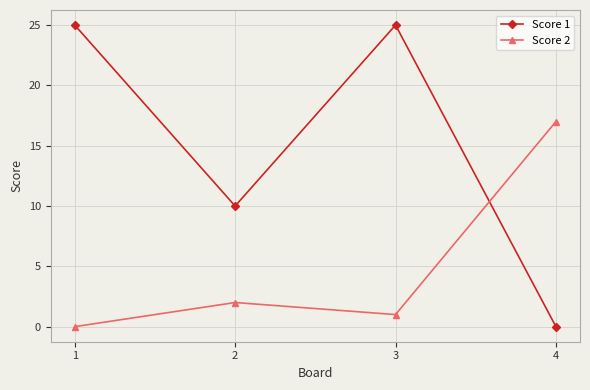

What is the average value of the Score 1 series?

15